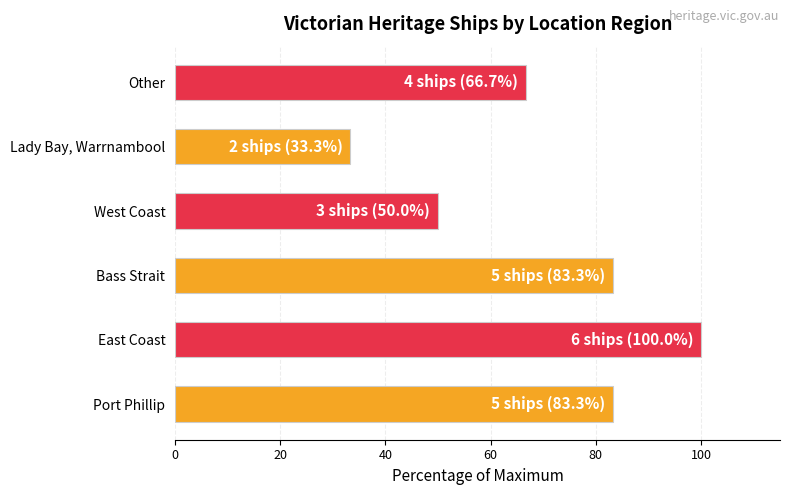

What is the change in value from Bass Strait to Other?

-16.7